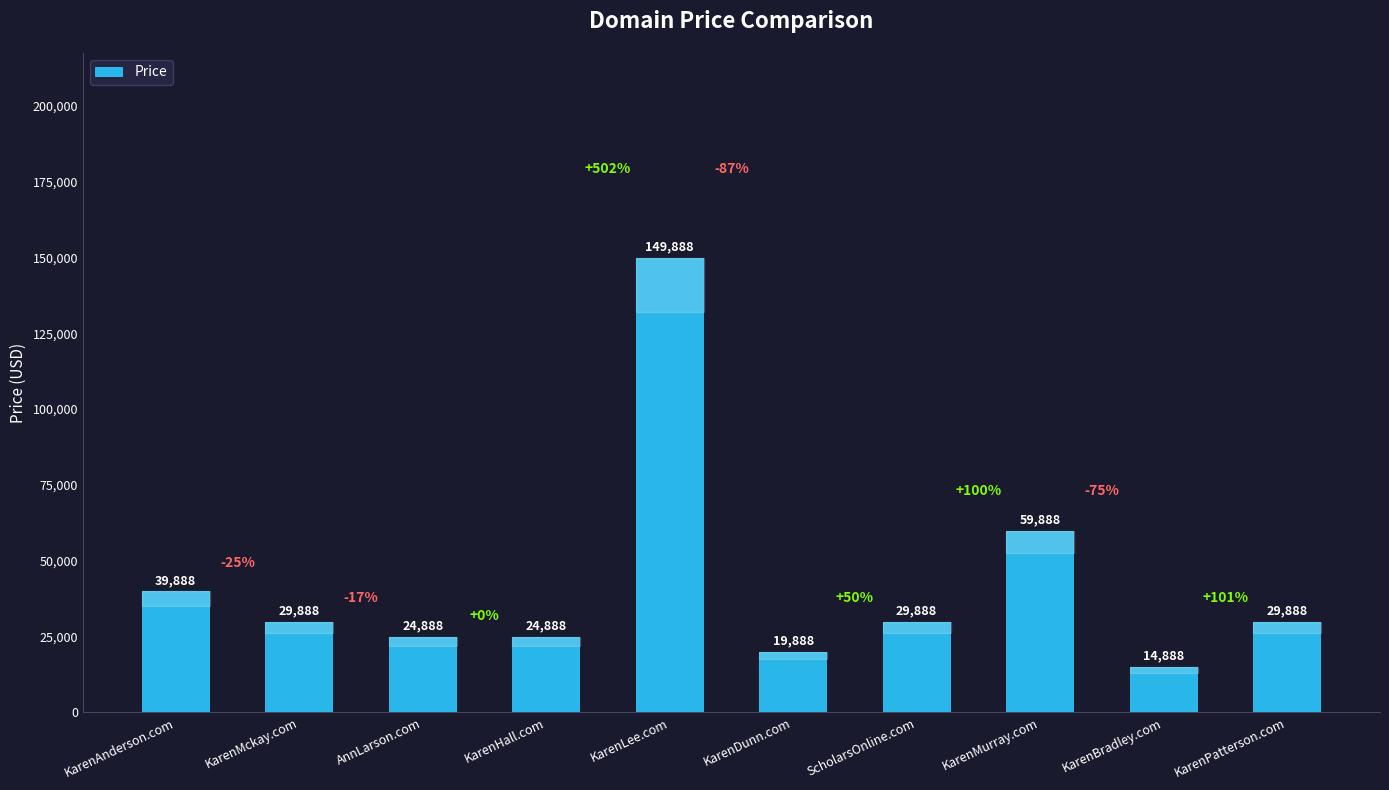

What is the greatest value displayed?

149888